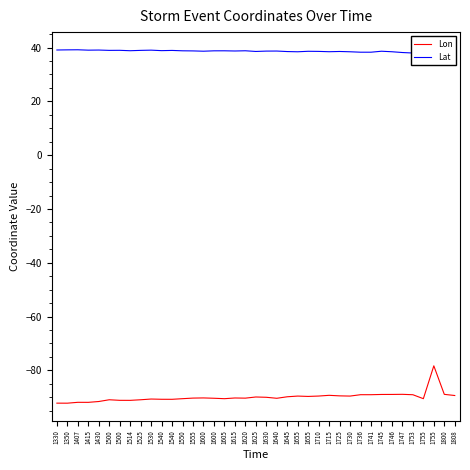

True or false: Lon has more than 1 points higher than both neighbors.

True